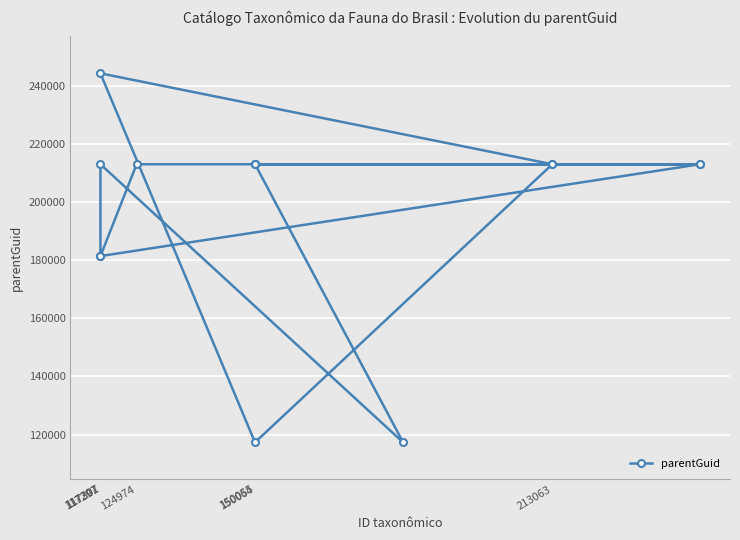

The chart shows a value of 74032 at 117297. True or false?

False